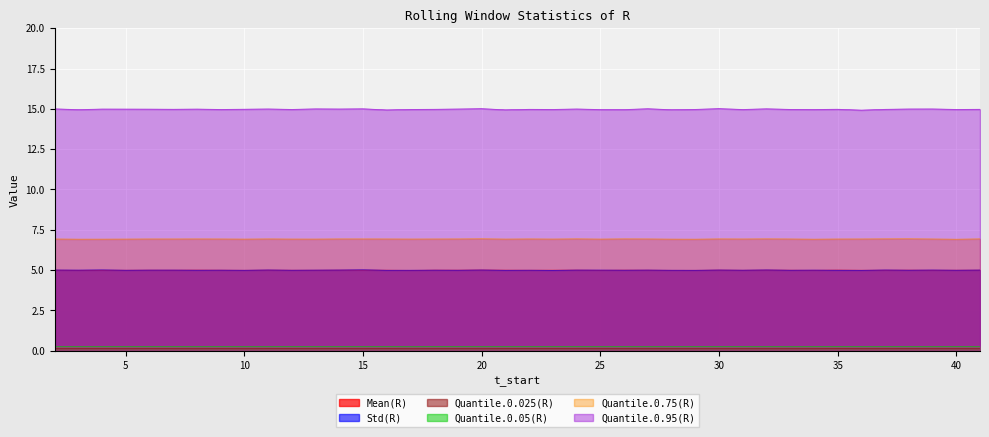

List the series in order of their peak value, lowest first.

Quantile.0.025(R), Quantile.0.05(R), Mean(R), Std(R), Quantile.0.75(R), Quantile.0.95(R)